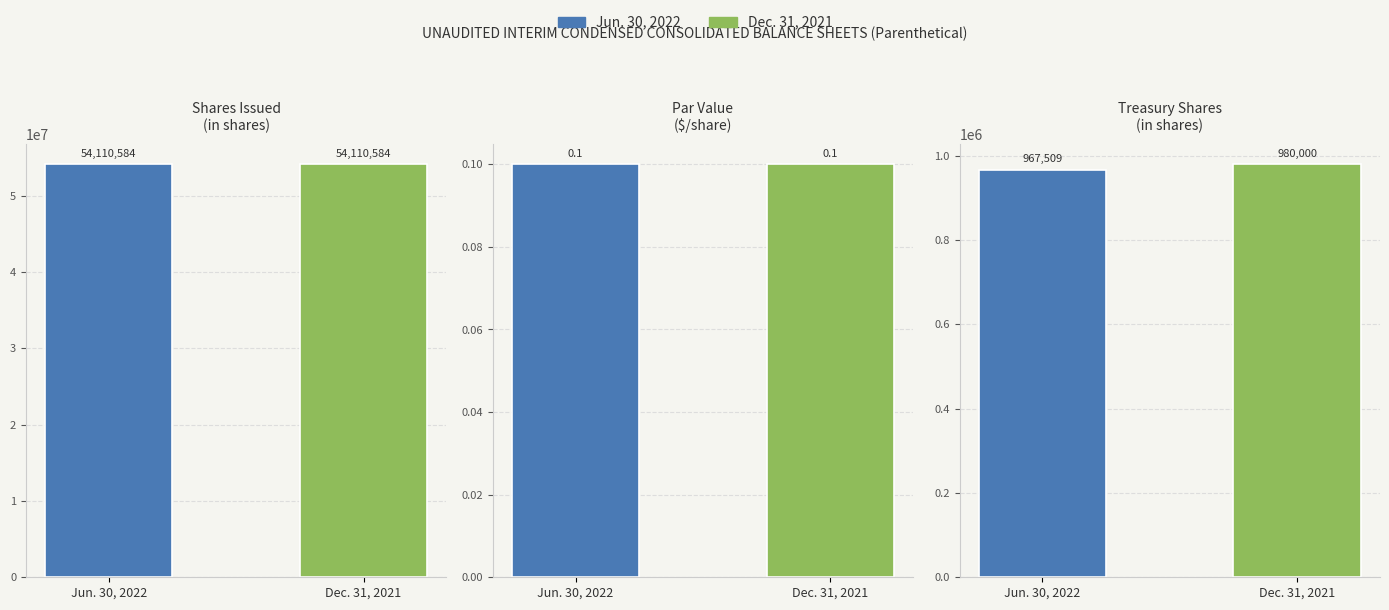

Does the chart contain any negative values?

No